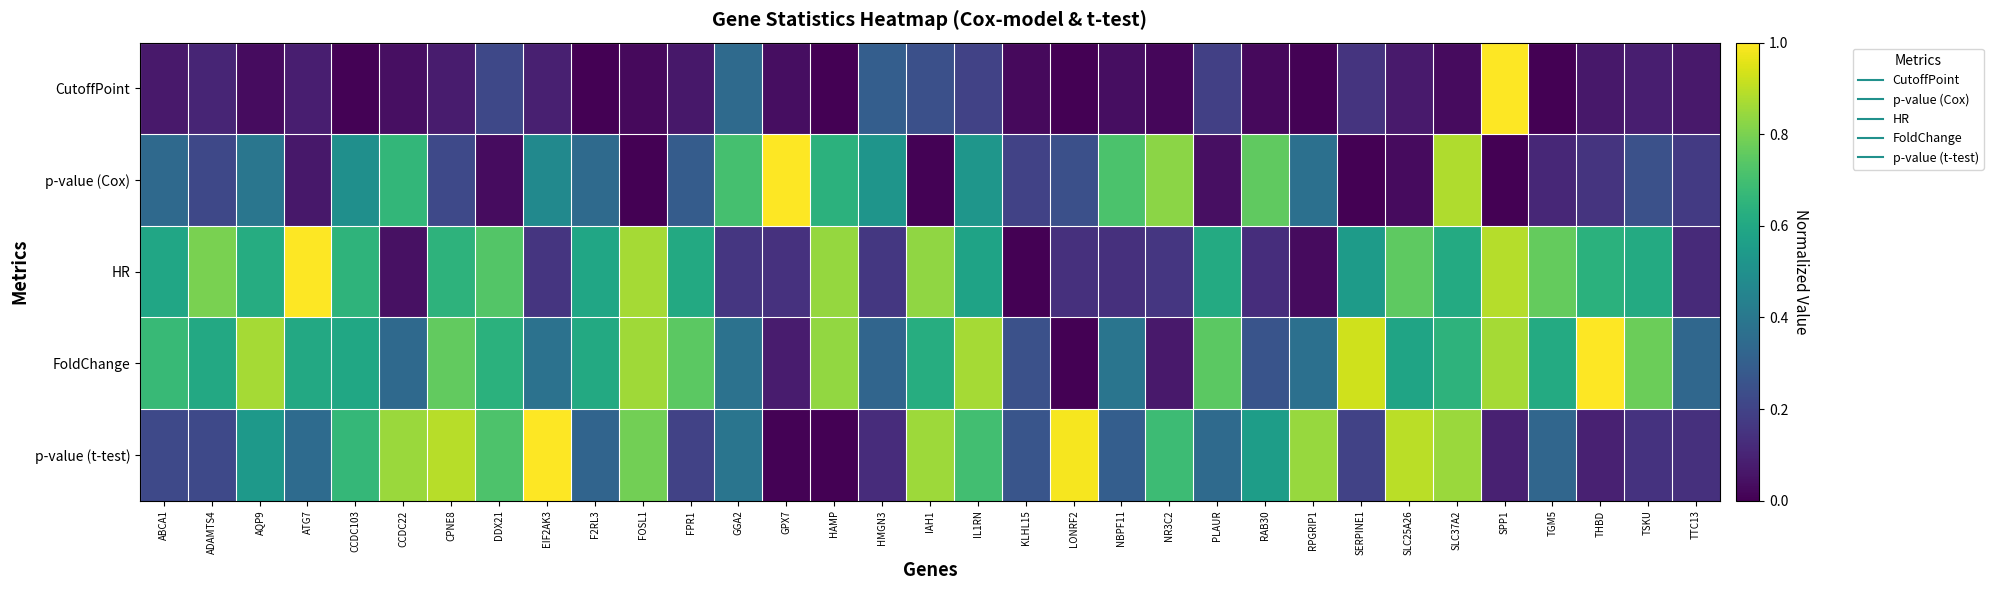

At which category does the chart reach its minimum across all series?

LONRF2